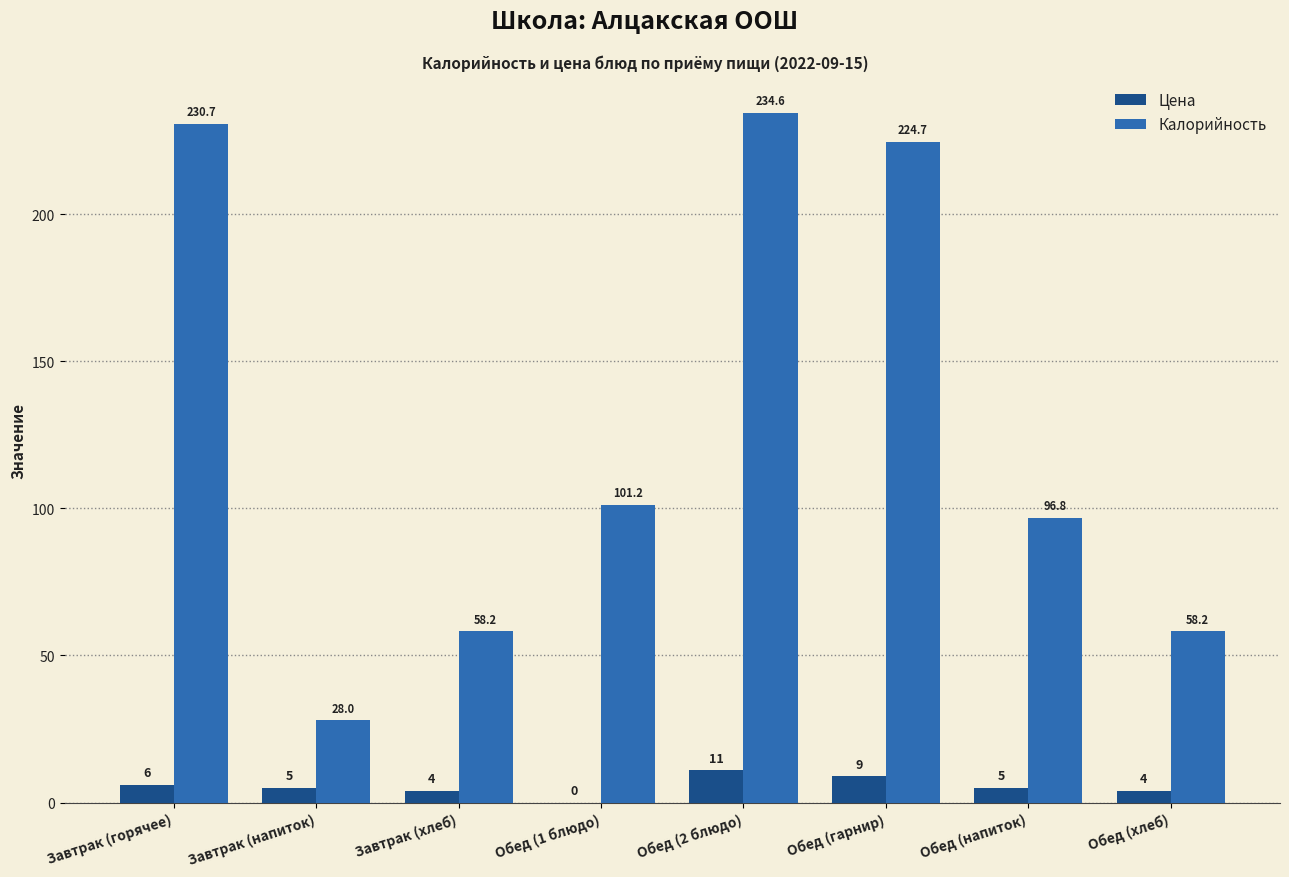

Where does the Цена series first go above 5?

Завтрак (горячее)